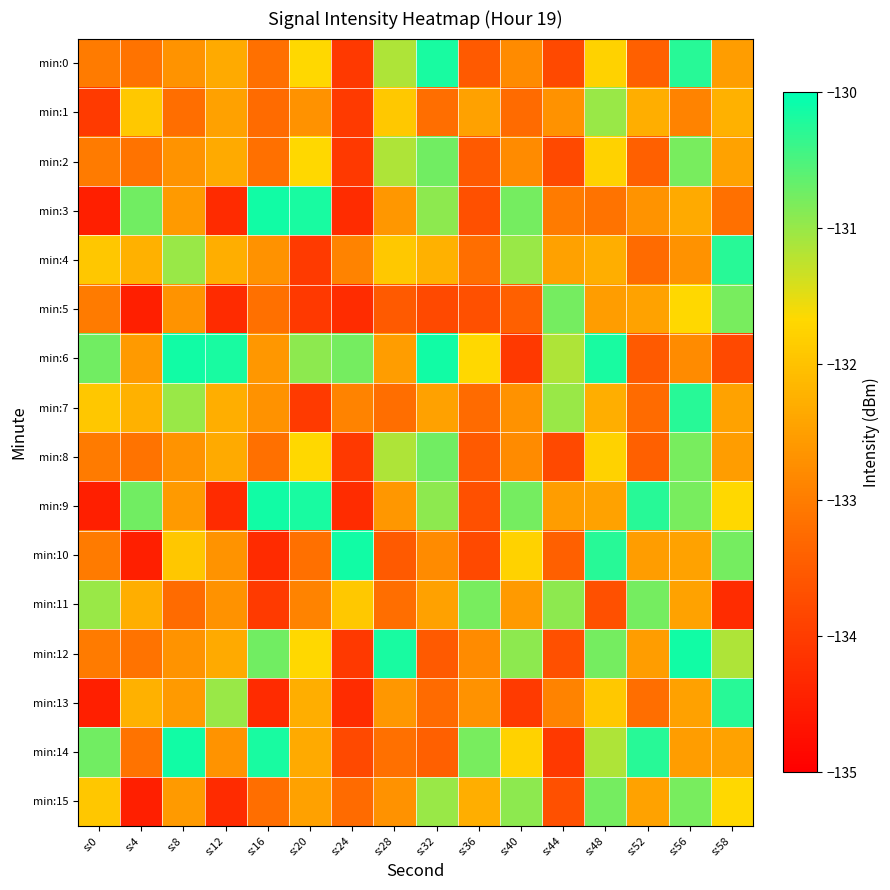

Between s:0 and s:56, which series saw the biggest shift?

min:9